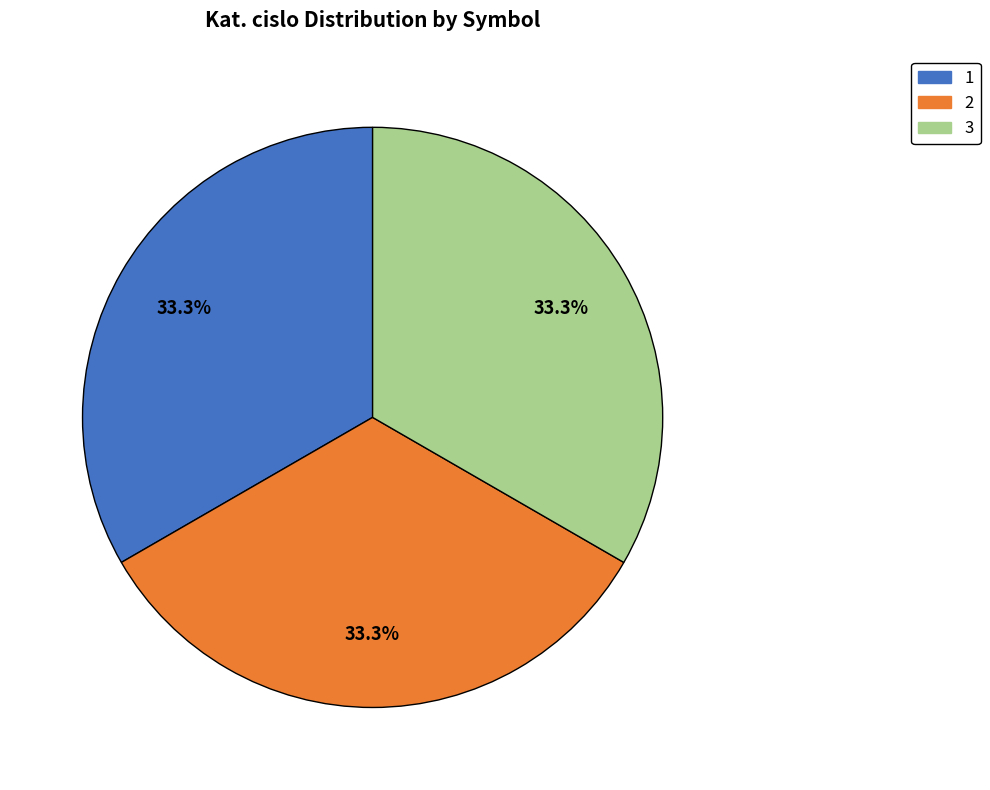

What percentage is the 3 slice, to the nearest percent?

33%